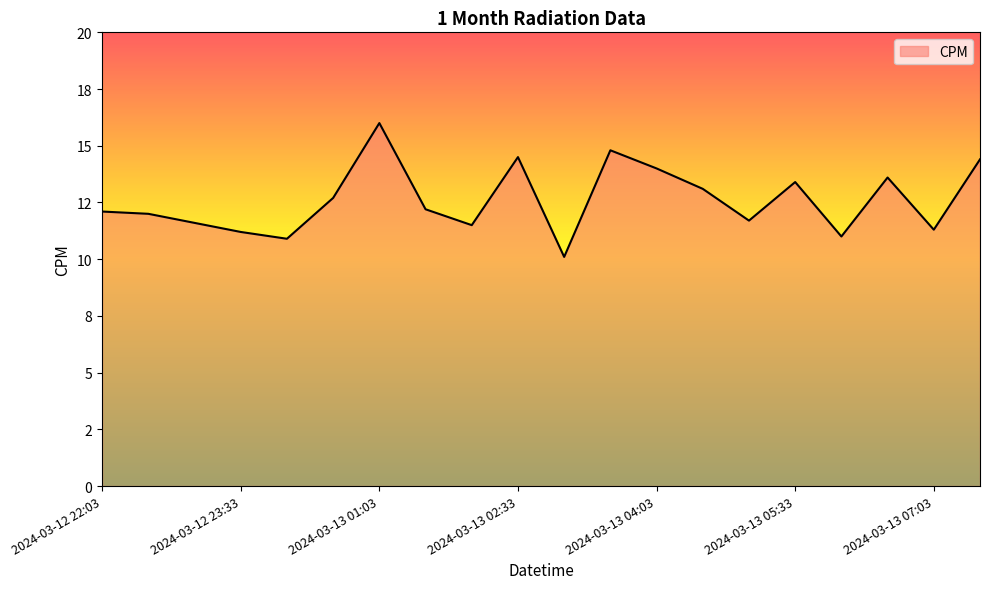

Is this an area chart (filled region under the line)?

Yes